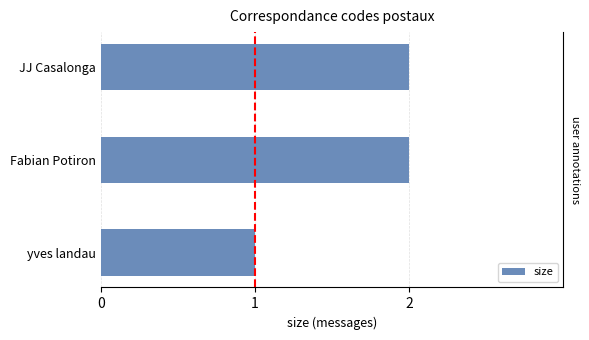

Which has a higher value, JJ Casalonga or yves landau?

JJ Casalonga